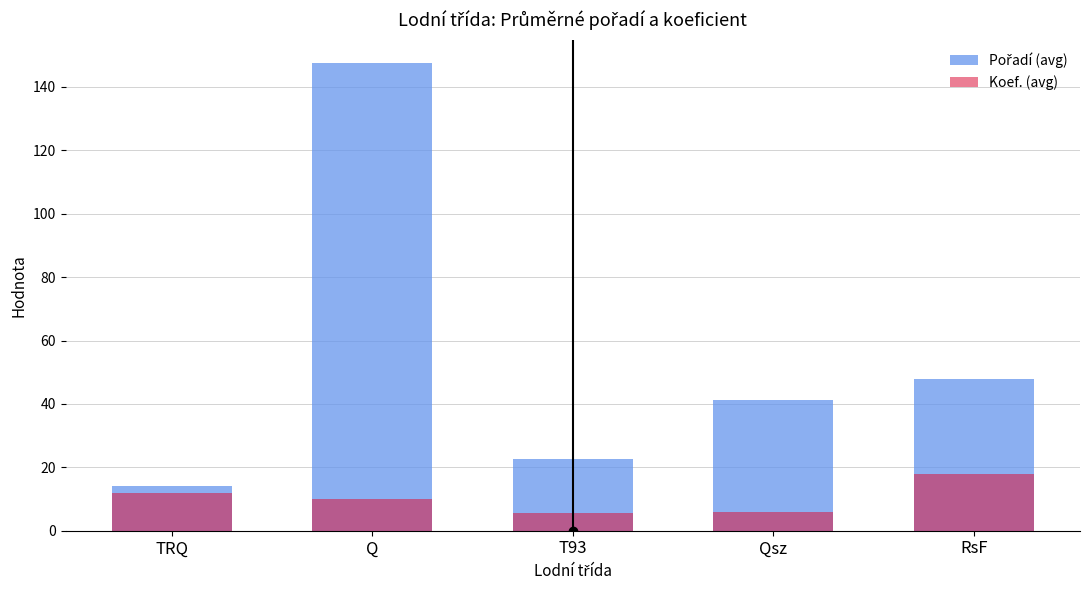

At how many categories does at least one series exceed 11?

5